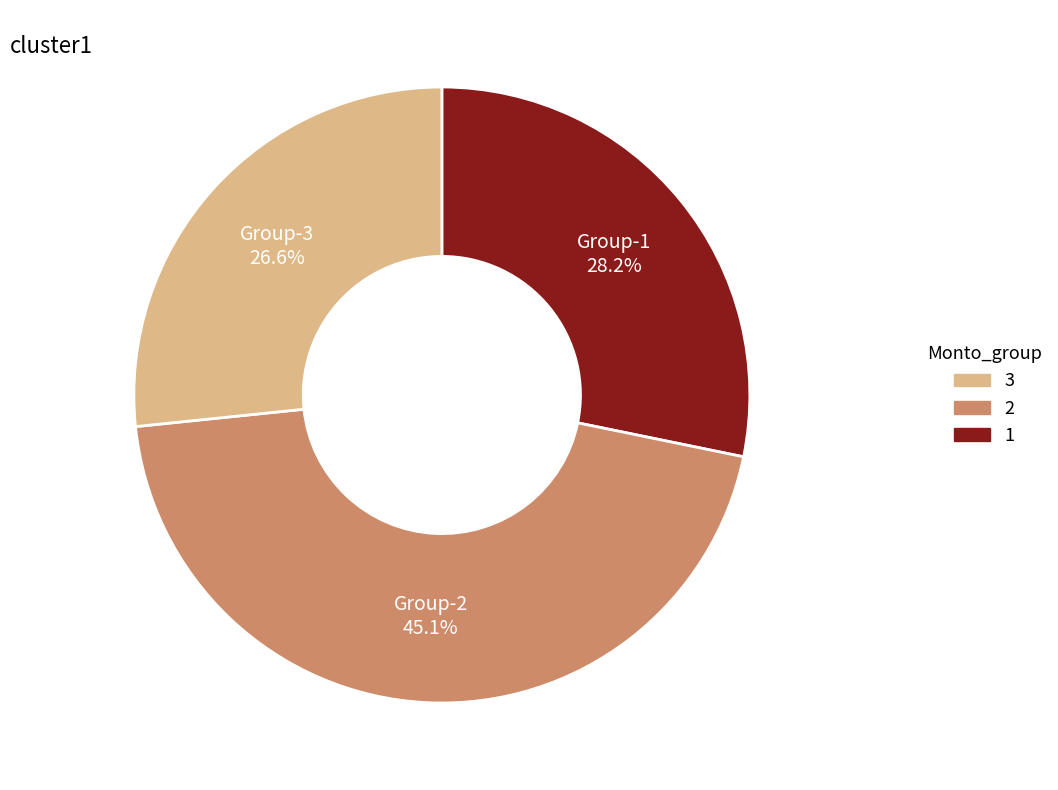

Count the number of slices in the pie.

3